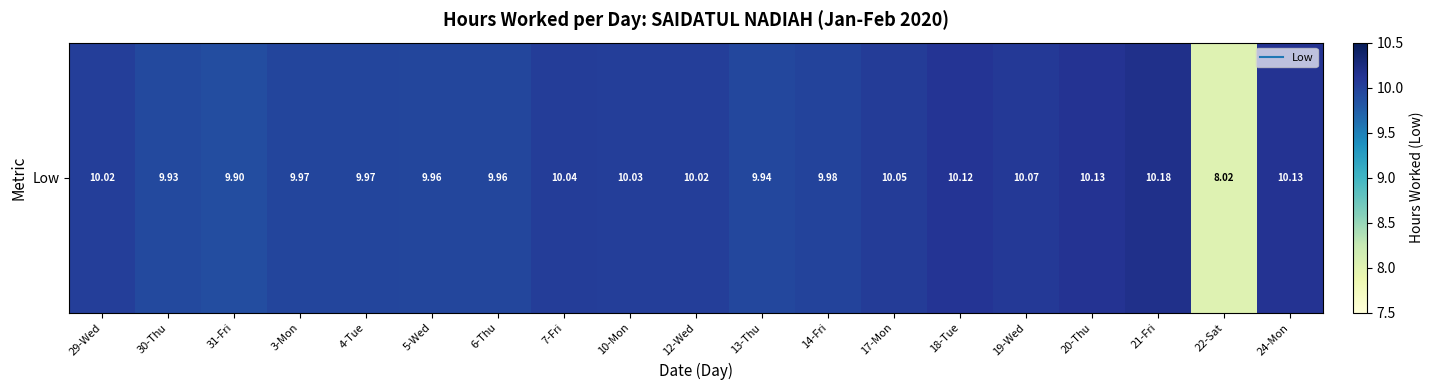

What is the sum of the values at 17-Mon and 7-Fri?

20.1